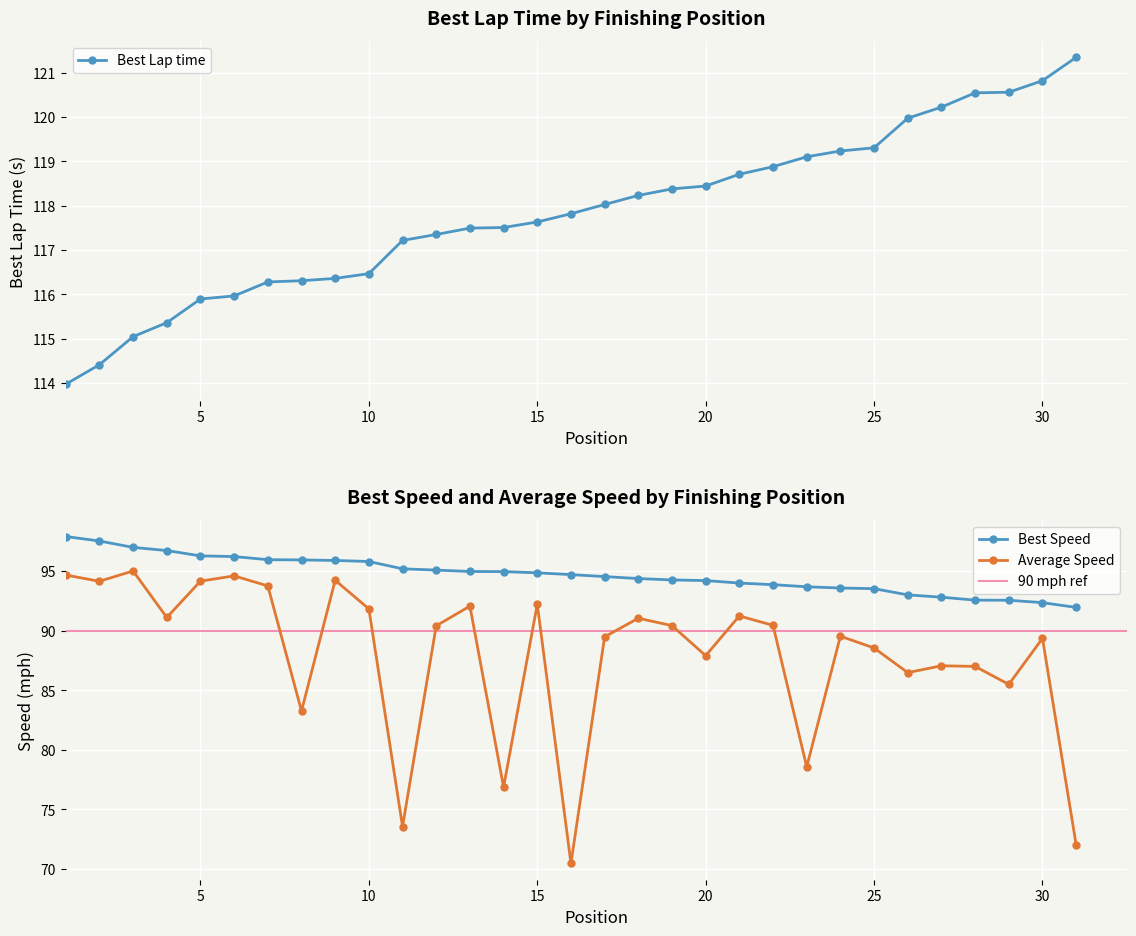

Where does the Position series first go above 117?

11